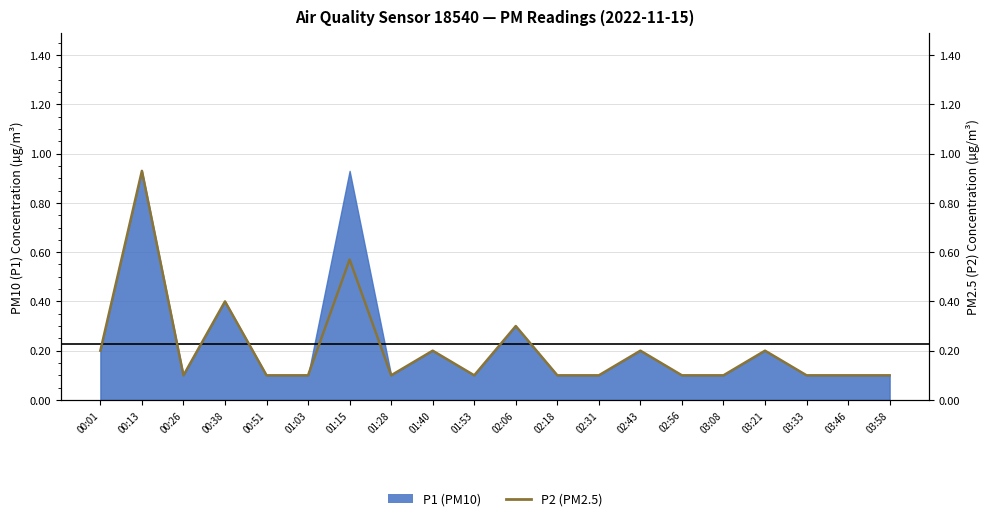

What position from the left is 02:18?

12